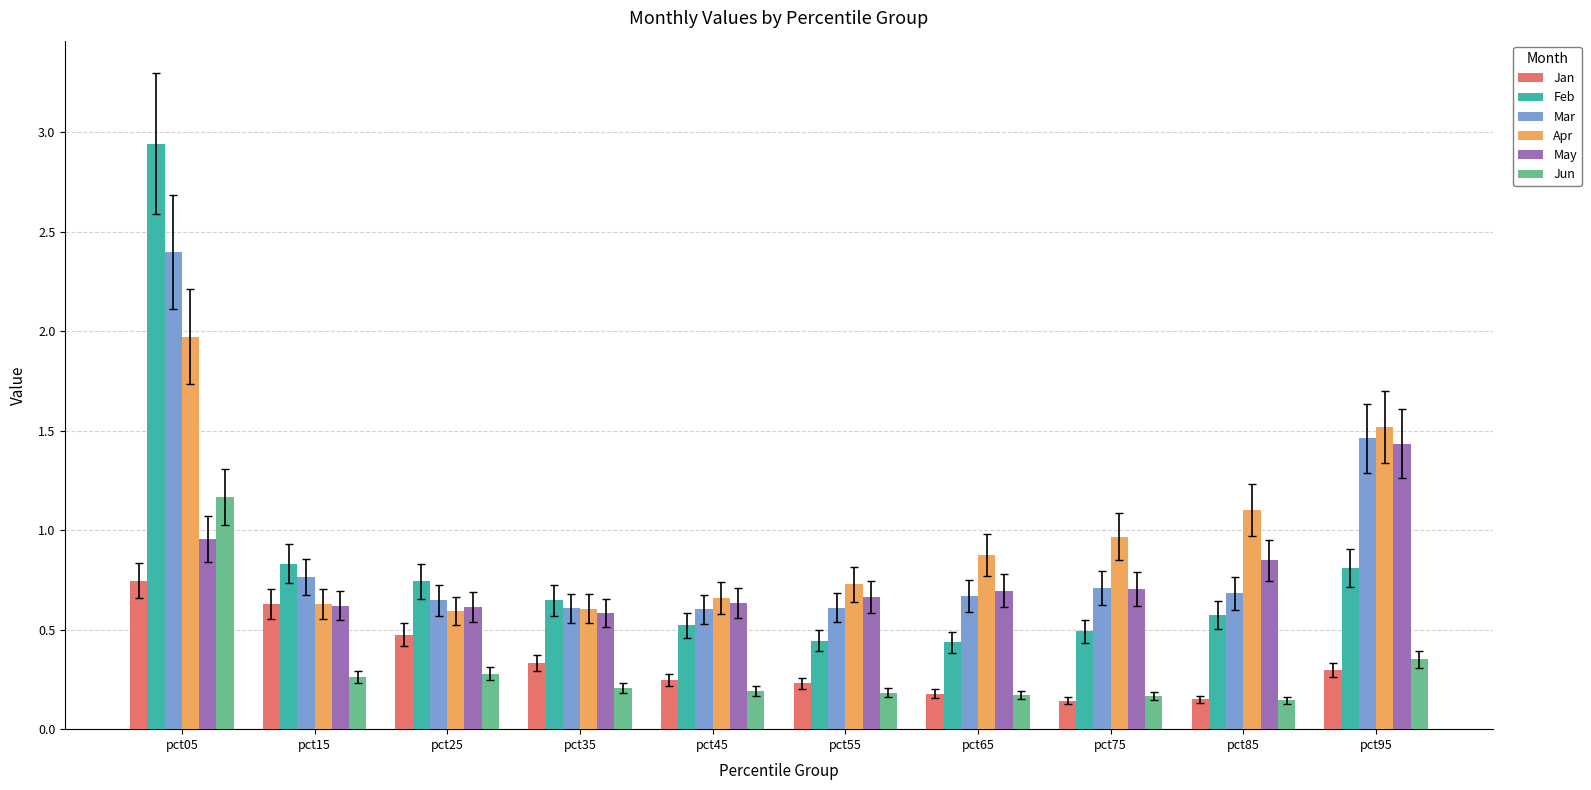

Does the chart contain any negative values?

No